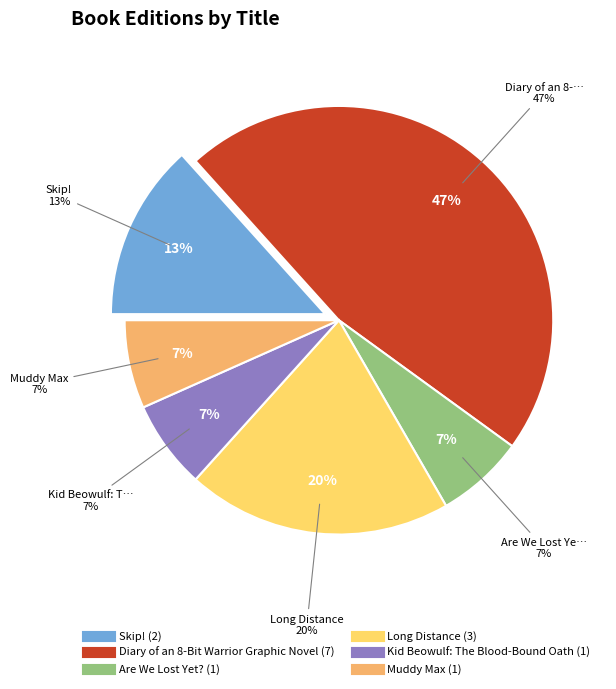

Approximately how many times larger is the value at Are We Lost Yet? compared to Diary of an 8-Bit Warrior Graphic Novel?

0.1